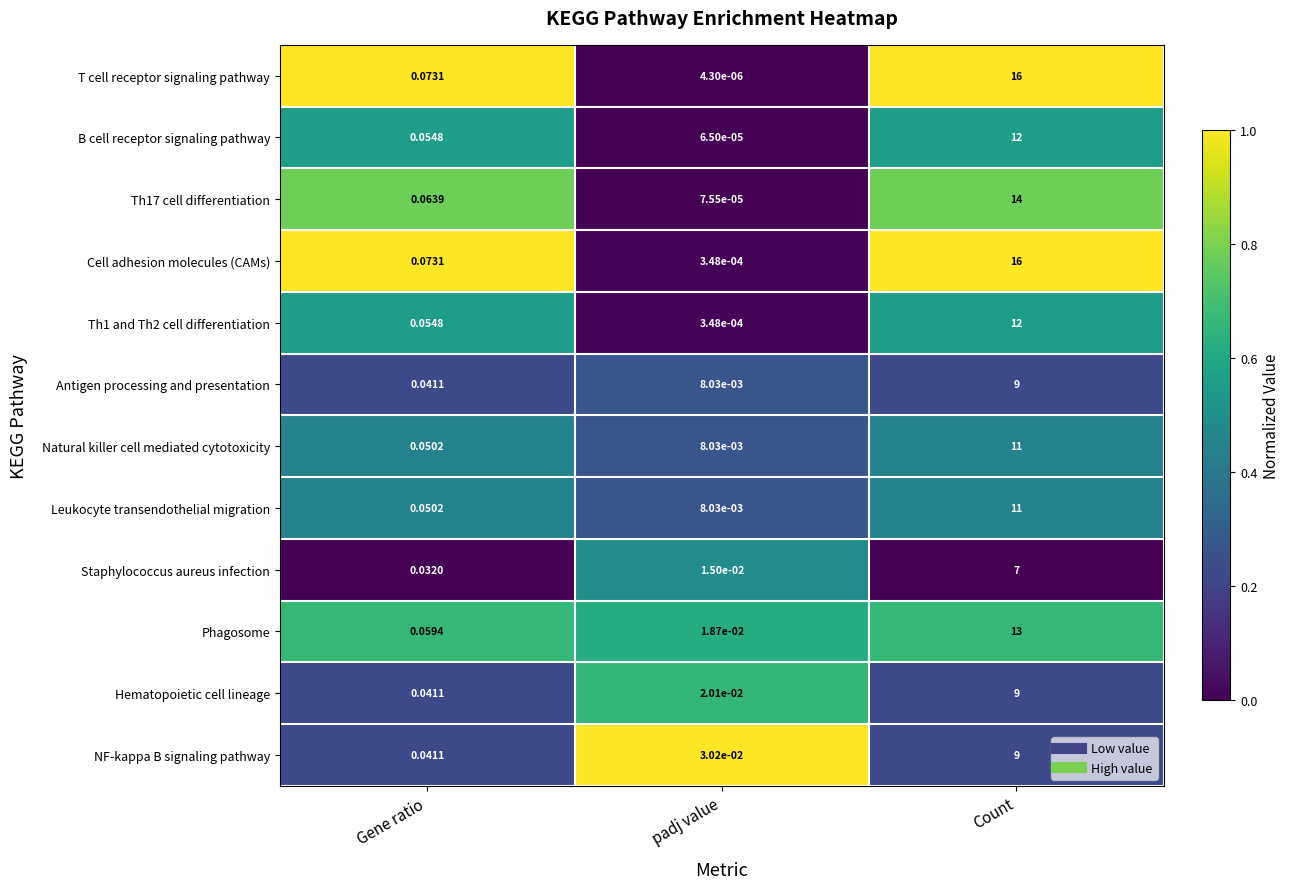

Where is Antigen processing and presentation nearest to the value 4?

Gene ratio